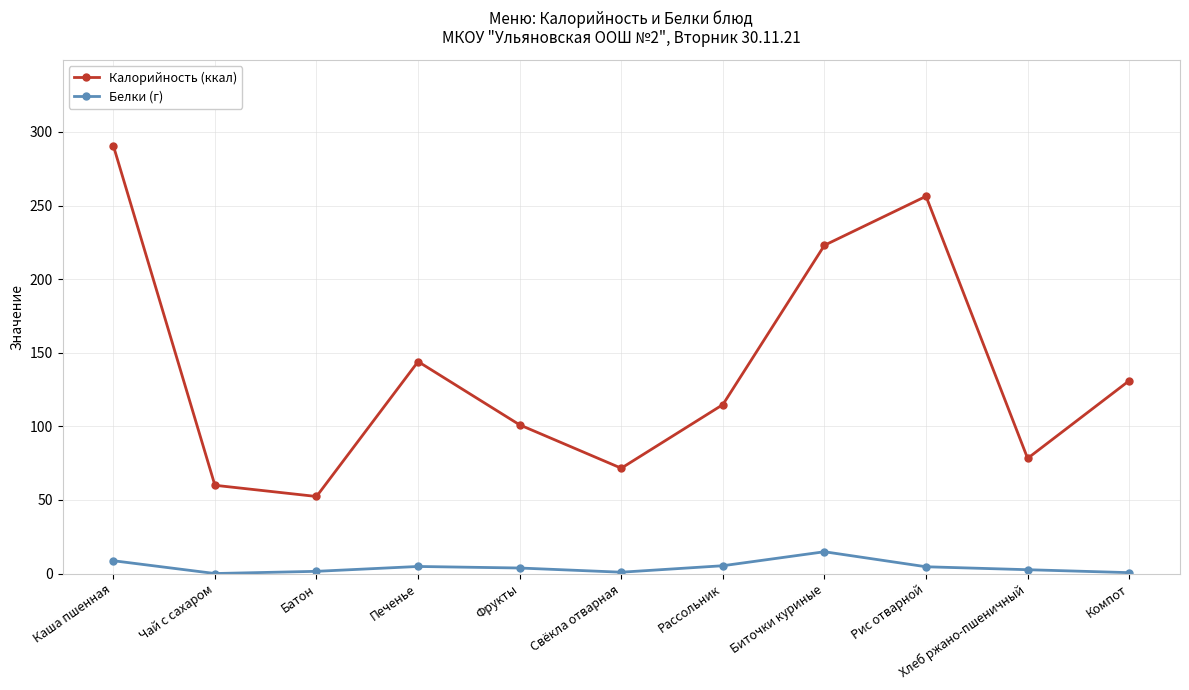

Is this an area chart (filled region under the line)?

No